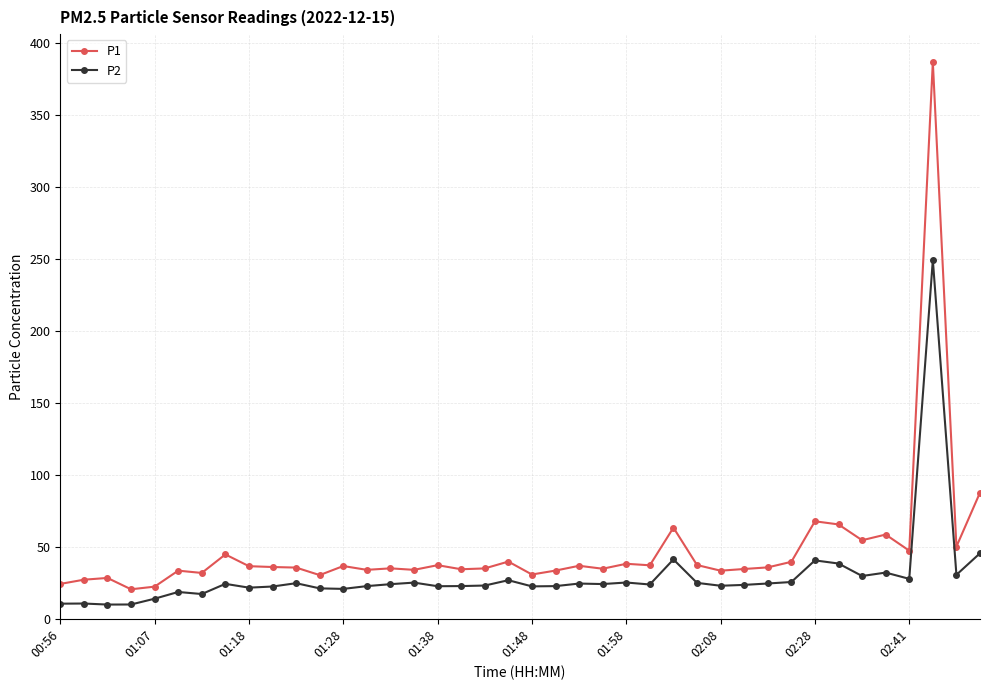

Which series has the largest total across all categories?

P1